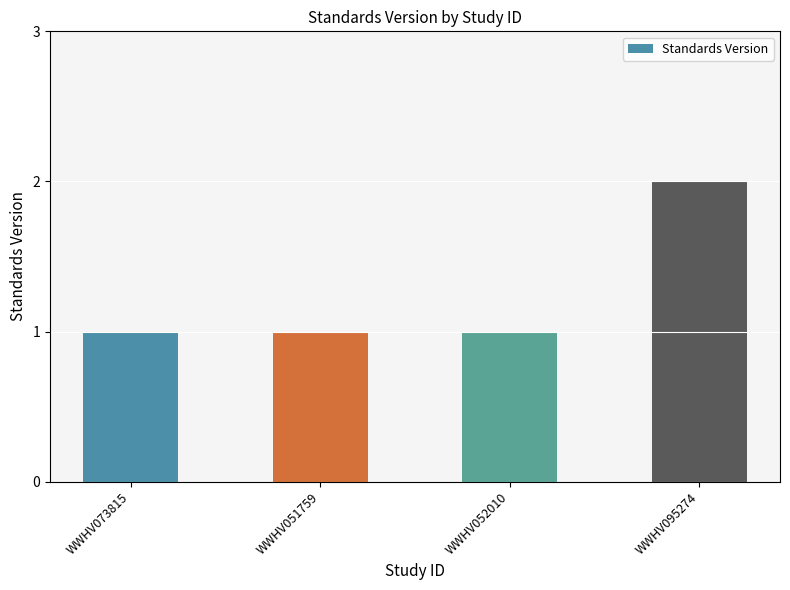

The chart shows a value of 3 at WWHV095274. True or false?

False